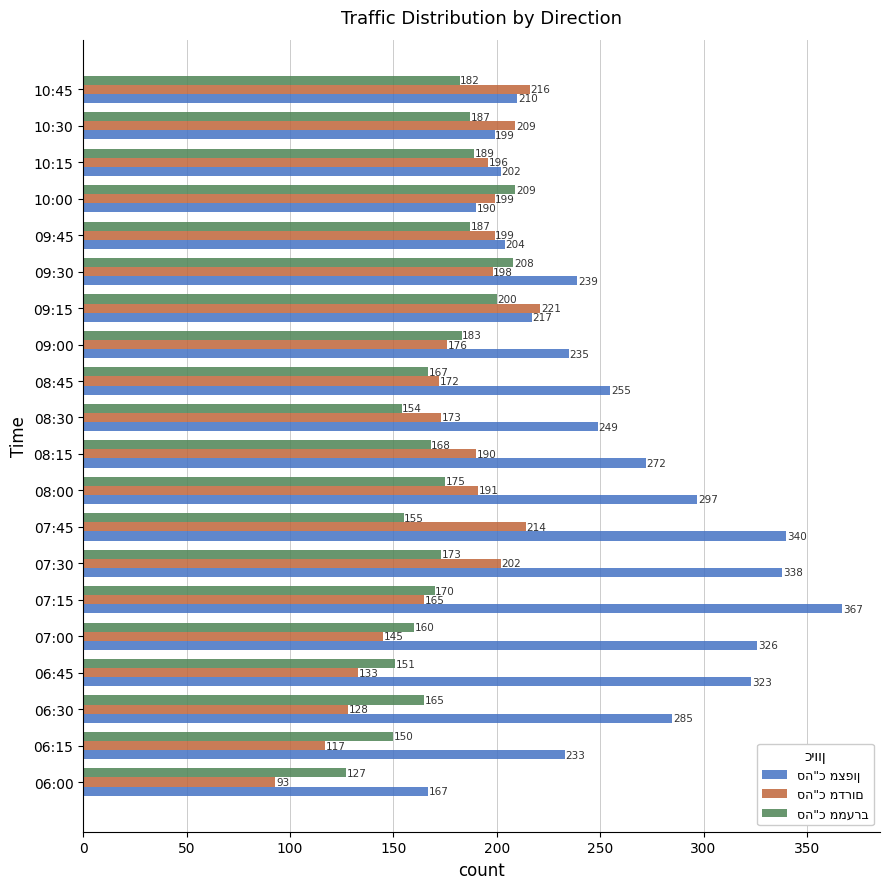

At which category does the chart reach its minimum across all series?

06:00